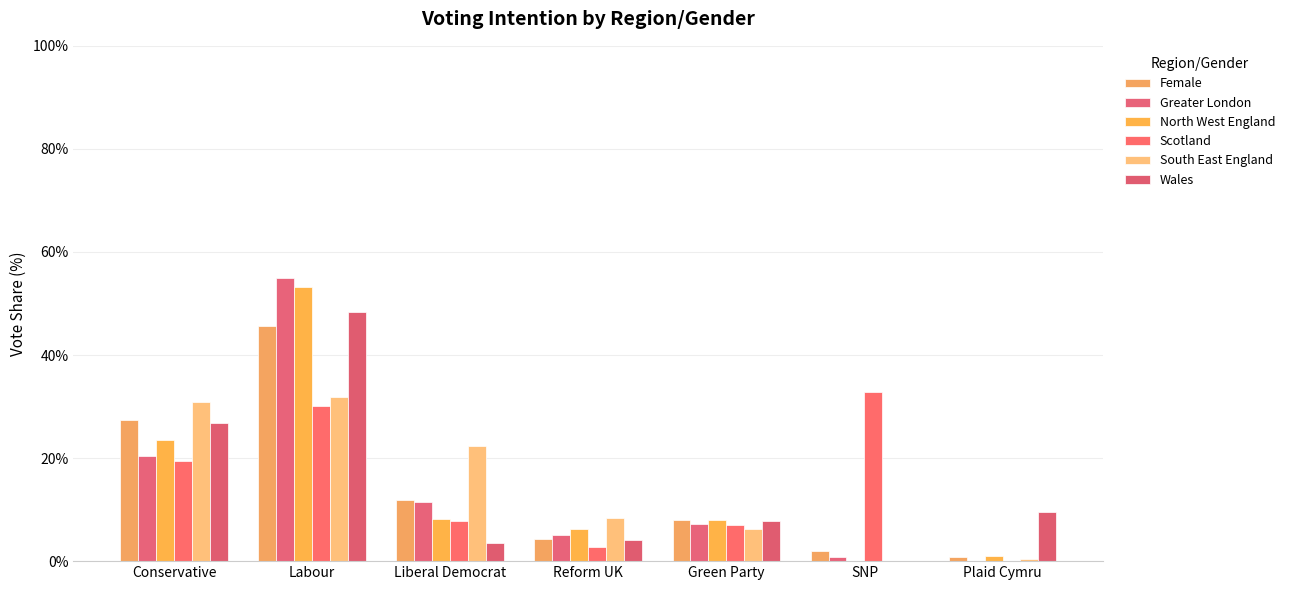

How many groups of bars are there?

7